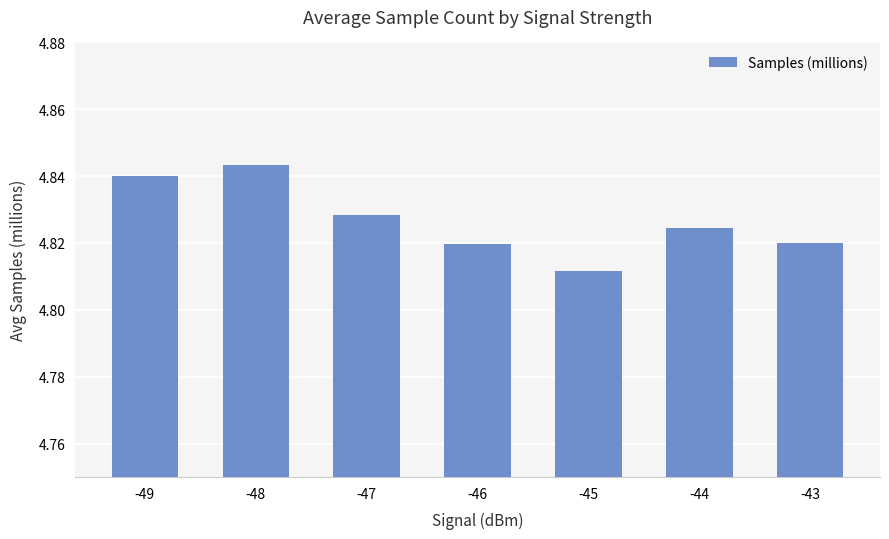

Count the values in the range 4 to 5.

7